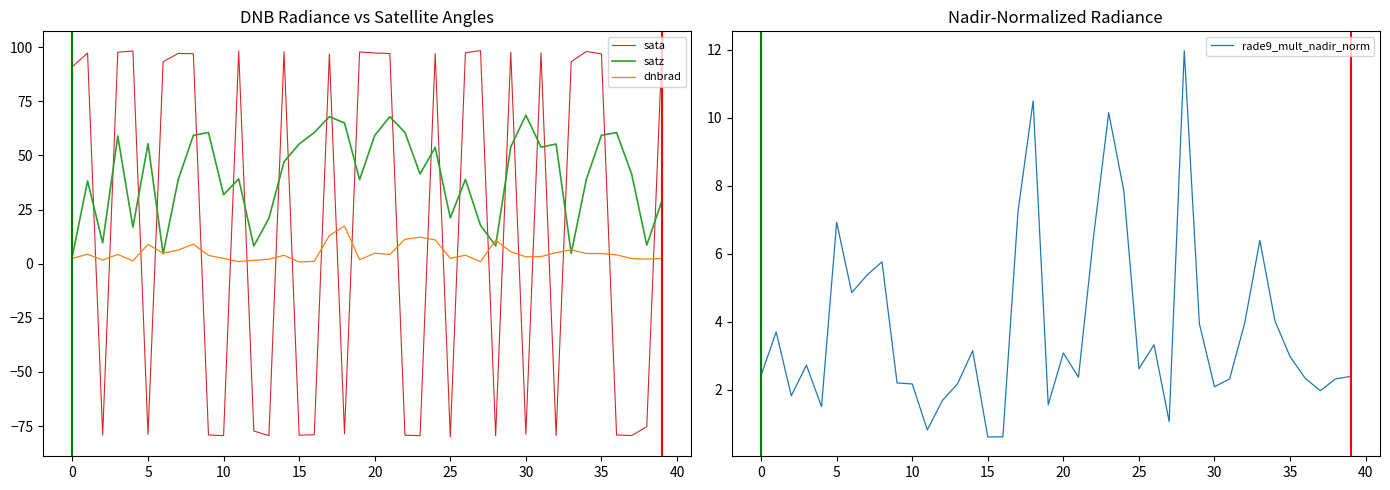

What is the spread (max minus min) of values at 18?

143.6